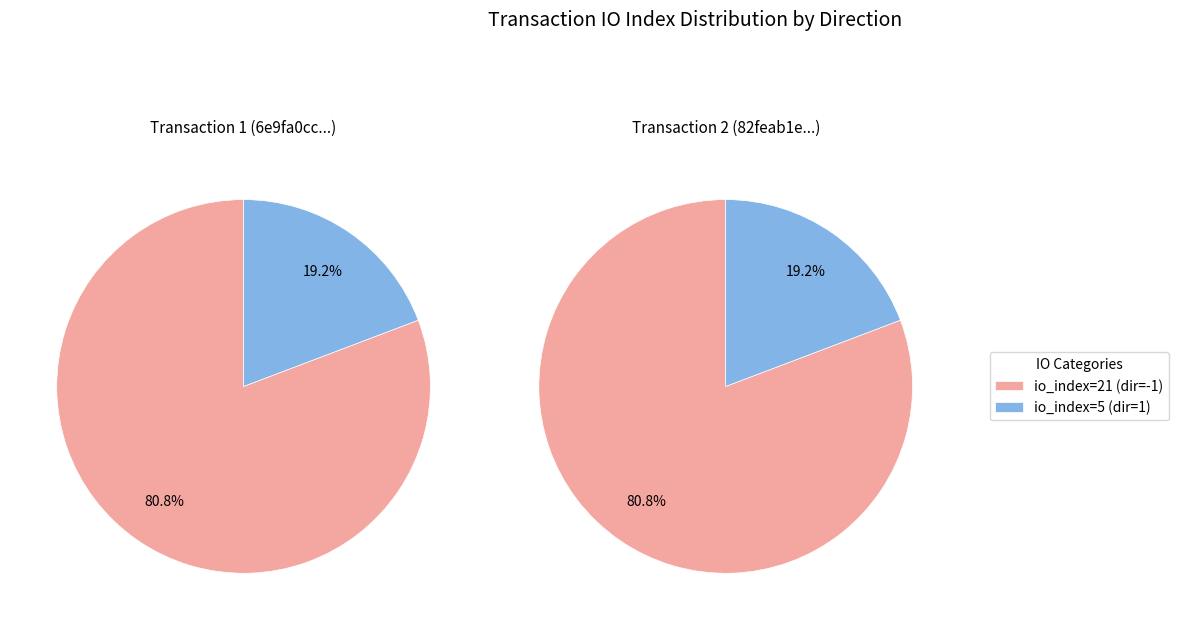

Between io_index=5 and io_index=21, which is larger?

io_index=21